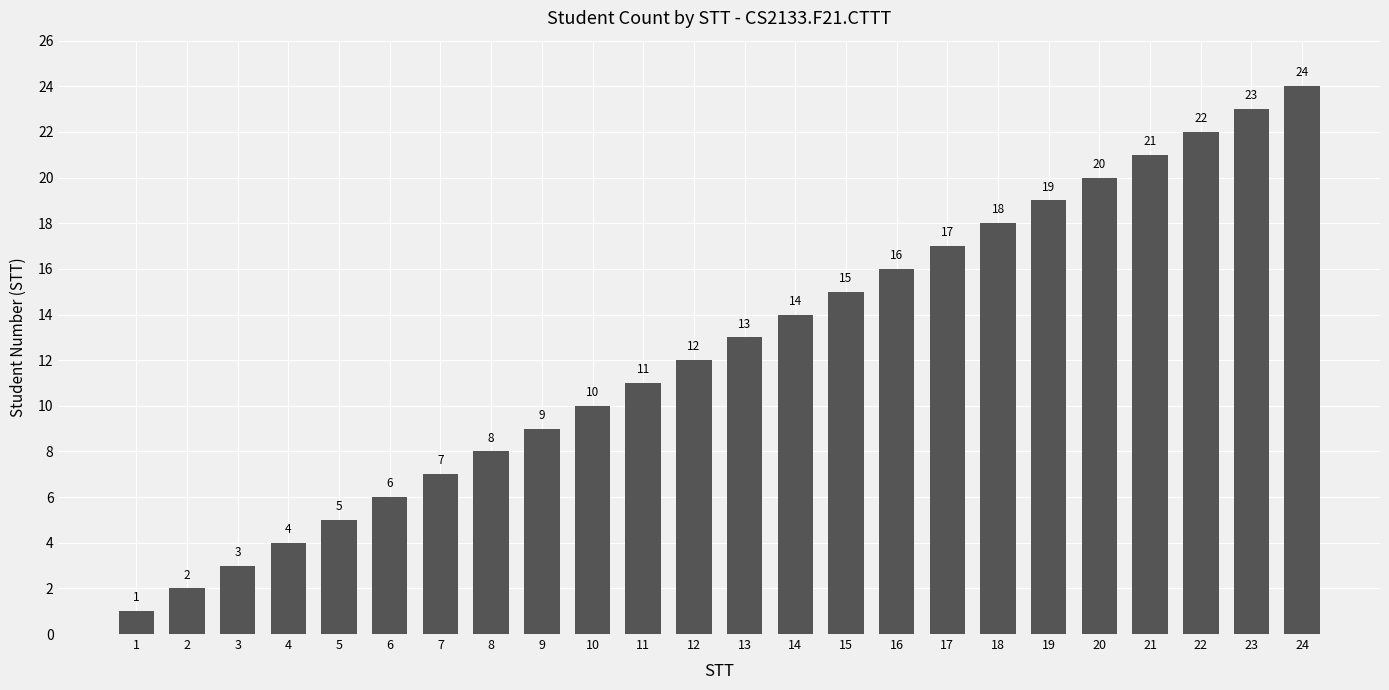

What is the smallest value displayed?

1